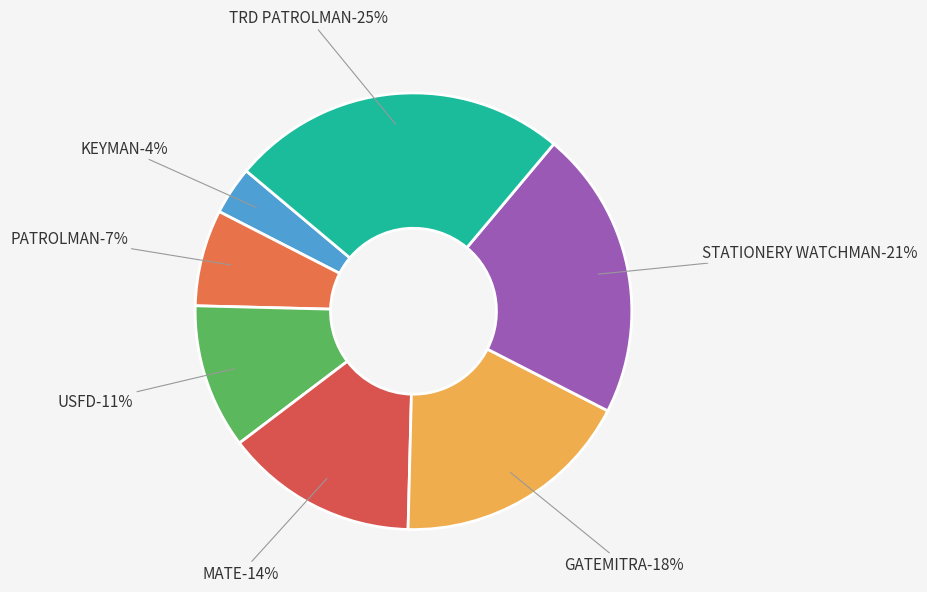

To the nearest percent, what portion does GATEMITRA represent?

18%